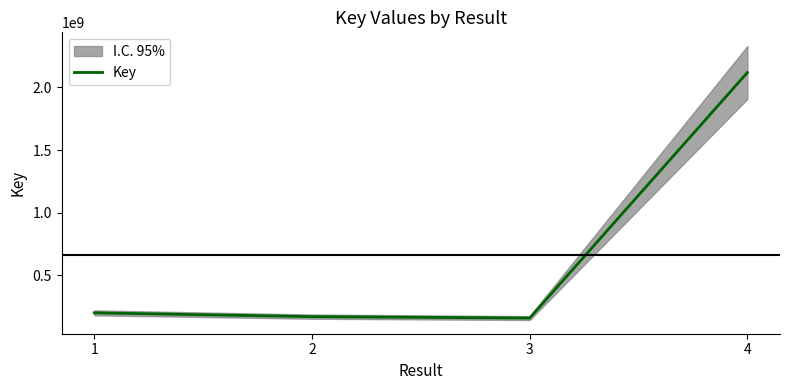

Where is the first local minimum?

3